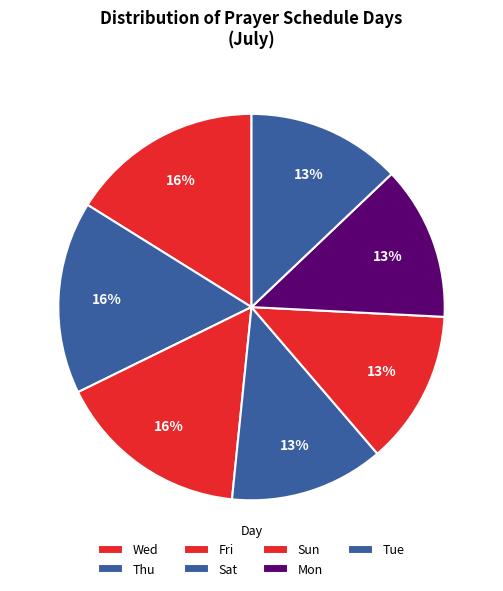

Count the number of slices in the pie.

7